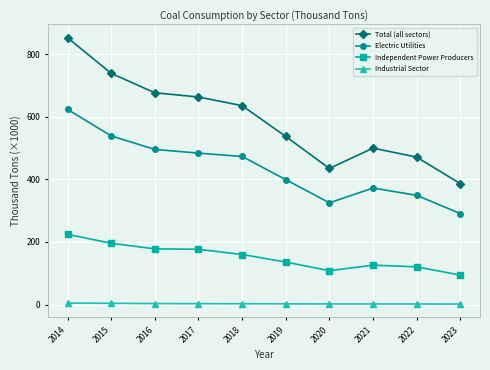

What is the value of the Independent Power Producers point at the 1st from the left?

224.6